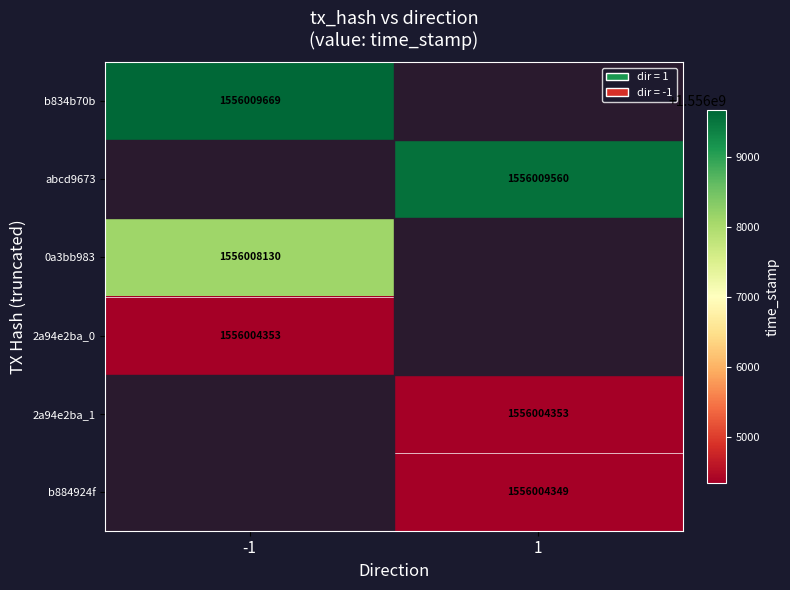

At which category is the sum across all series the highest?

-1